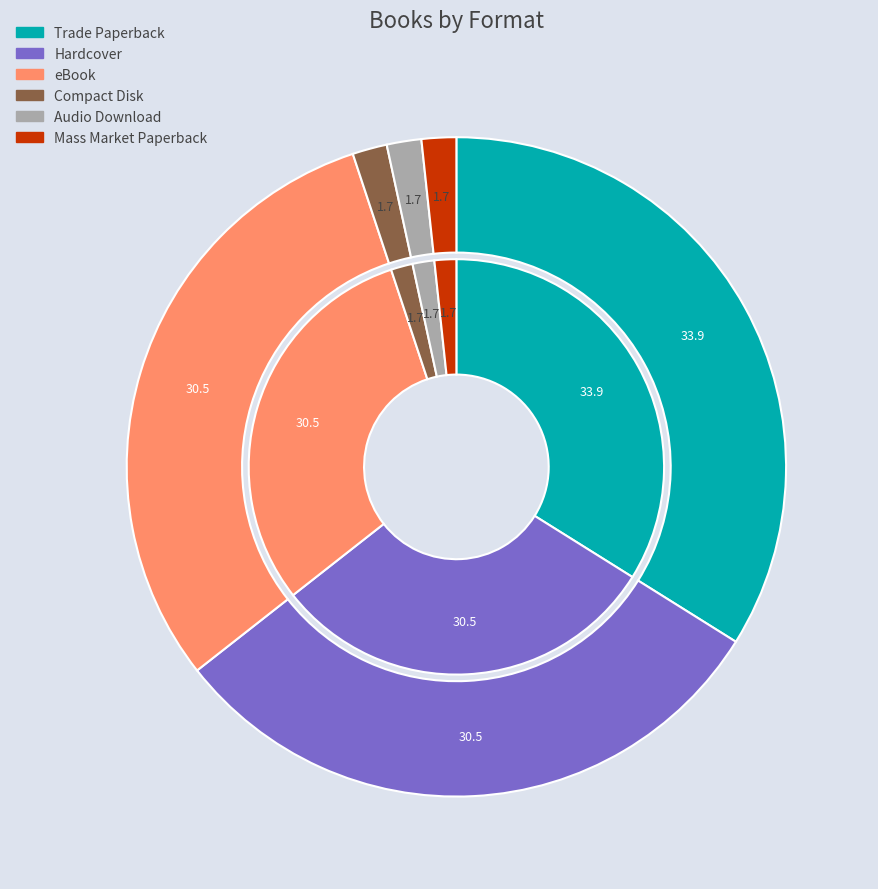

Approximately how many times larger is the value at Mass Market Paperback compared to Audio Download?

1.0